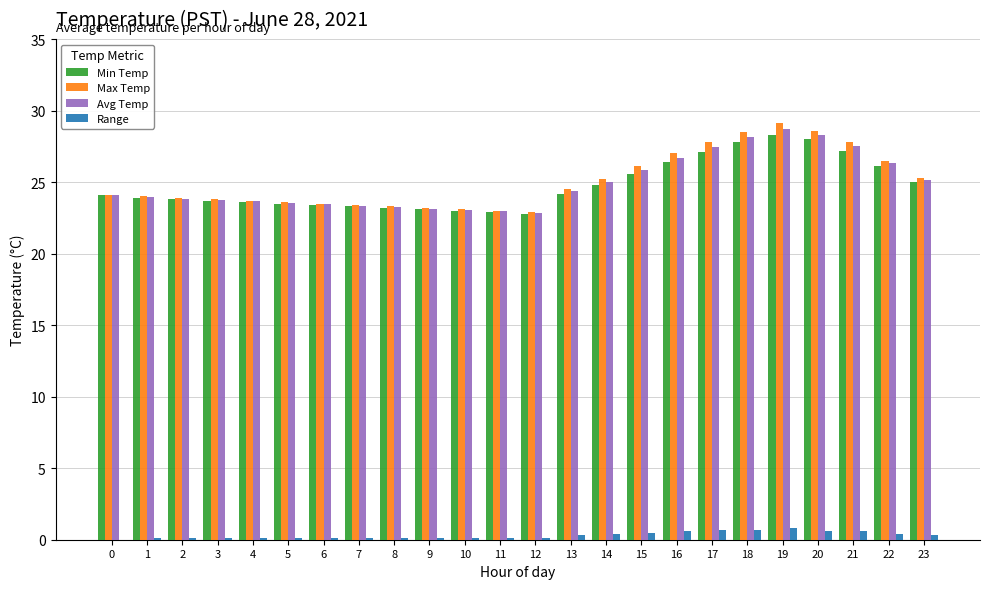

What is the greatest value displayed?

29.1